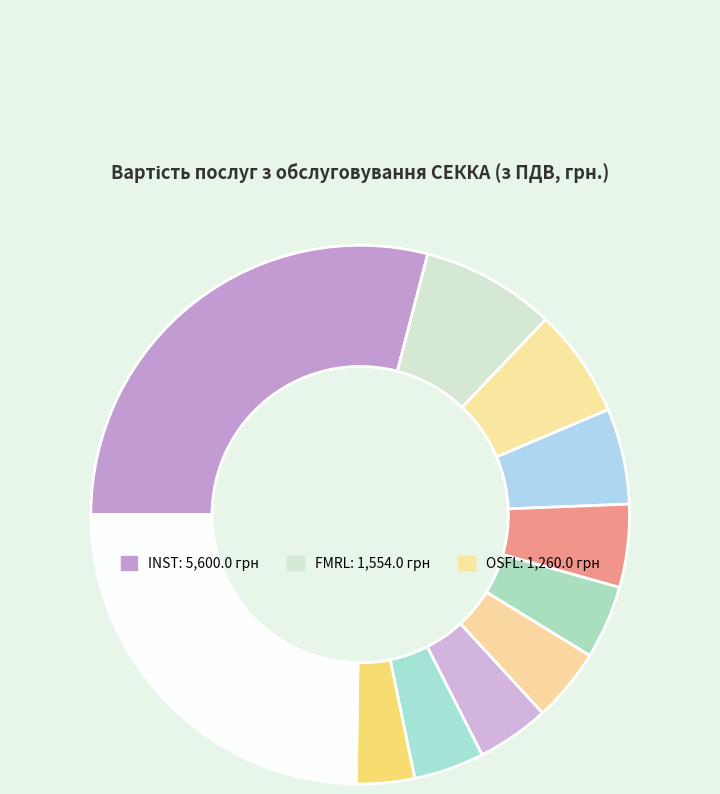

Which category has the biggest portion of the pie?

INST